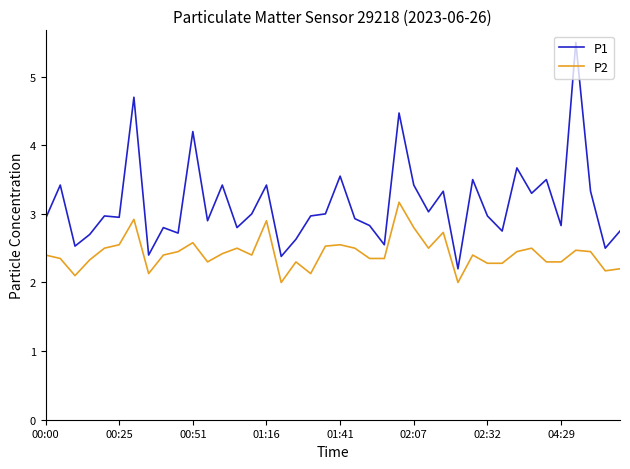

What is the difference between the maximum and minimum values in the P2 series?

1.2